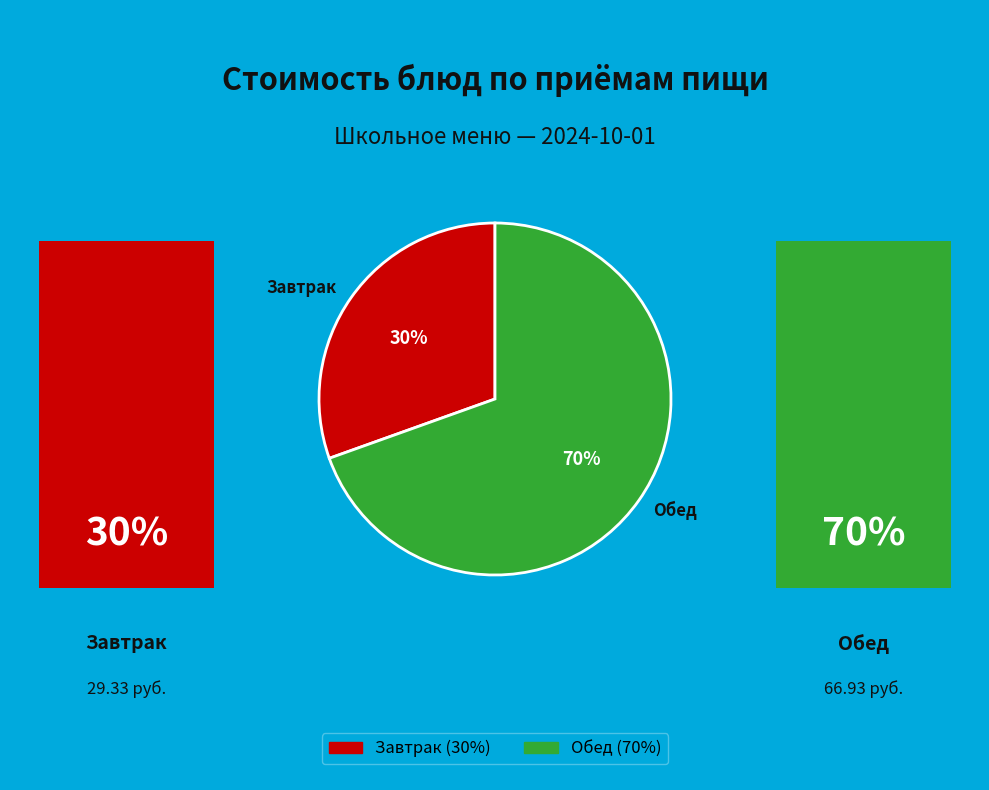

Between Завтрак and Обед, which is larger?

Обед